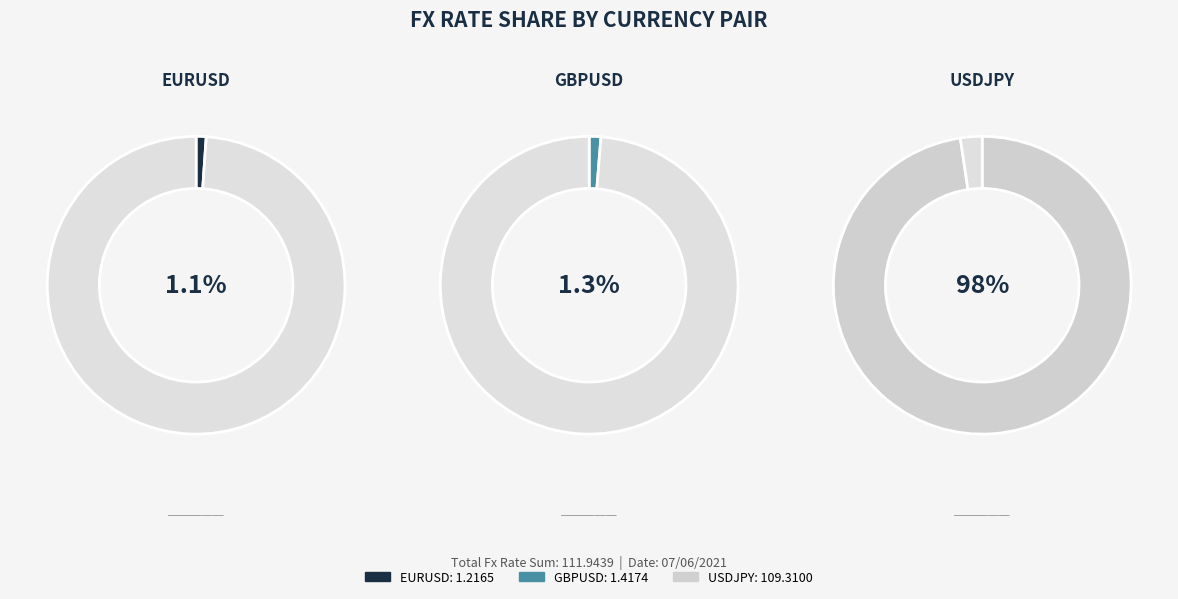

Is it true that EURUSD is 1% of the pie?

True